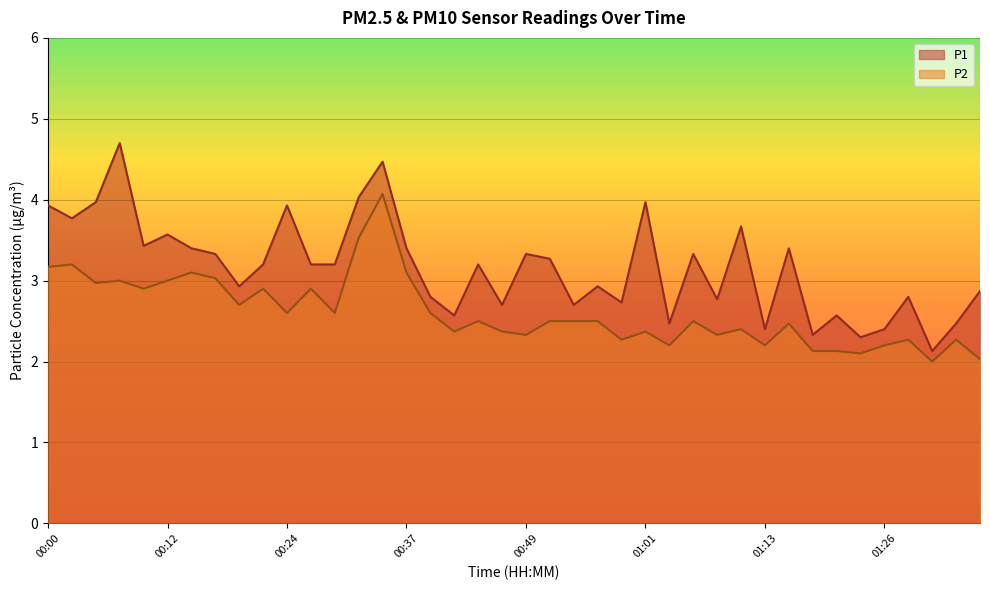

How many values in the P1 series are below 3?

18